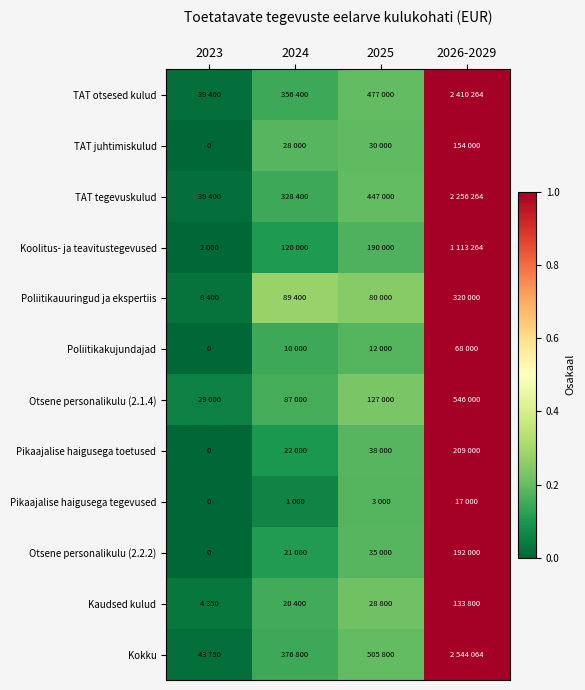

At which category is the sum across all series the highest?

2026-2029